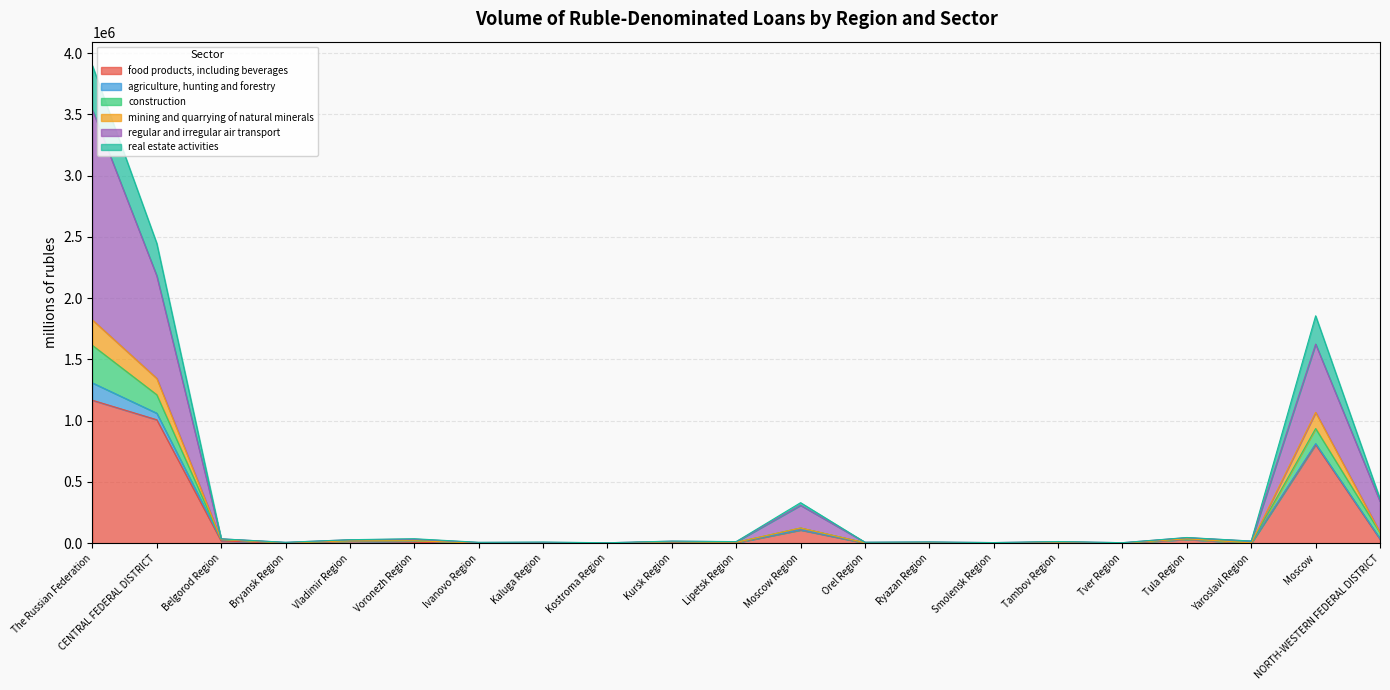

True or false: construction and food products, including beverages intersect in this chart.

False